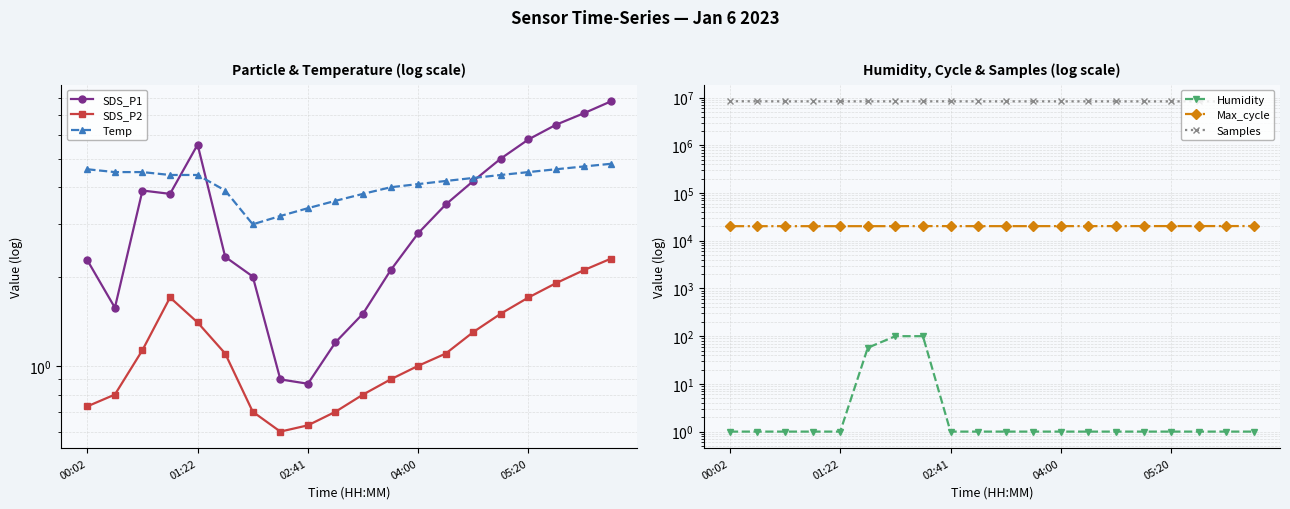

At how many categories does at least one series exceed 264608?

20